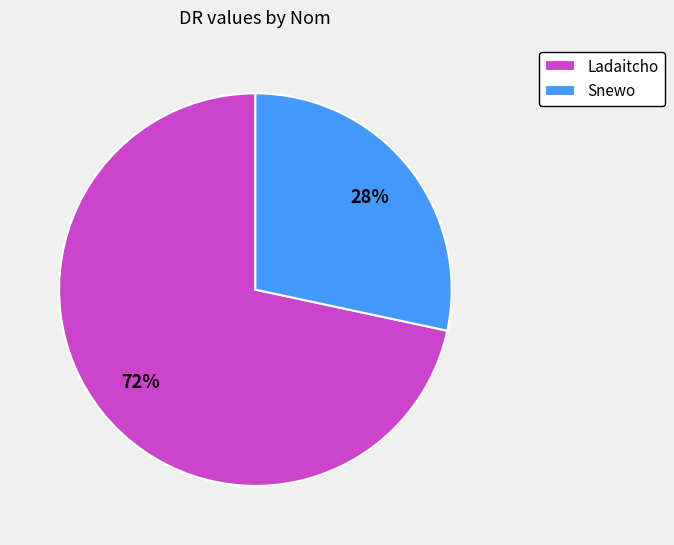

Is the sum of Ladaitcho and Snewo greater than half?

Yes